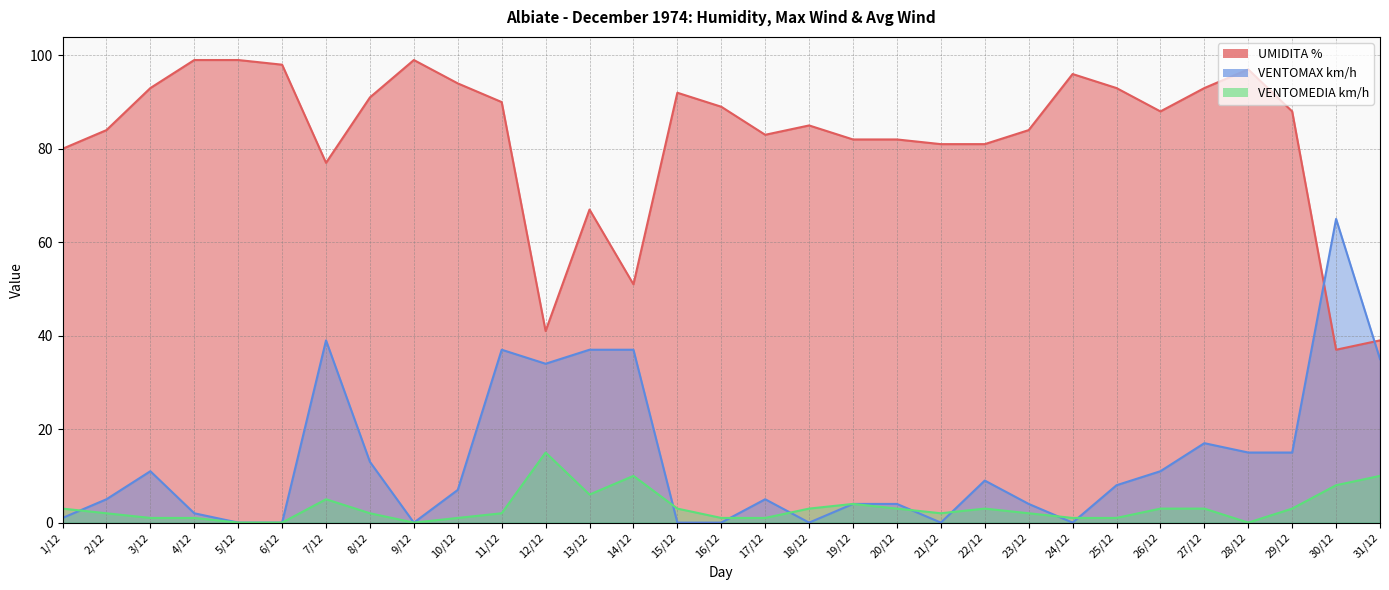

Which has a higher value, 29/12 or 26/12?

29/12